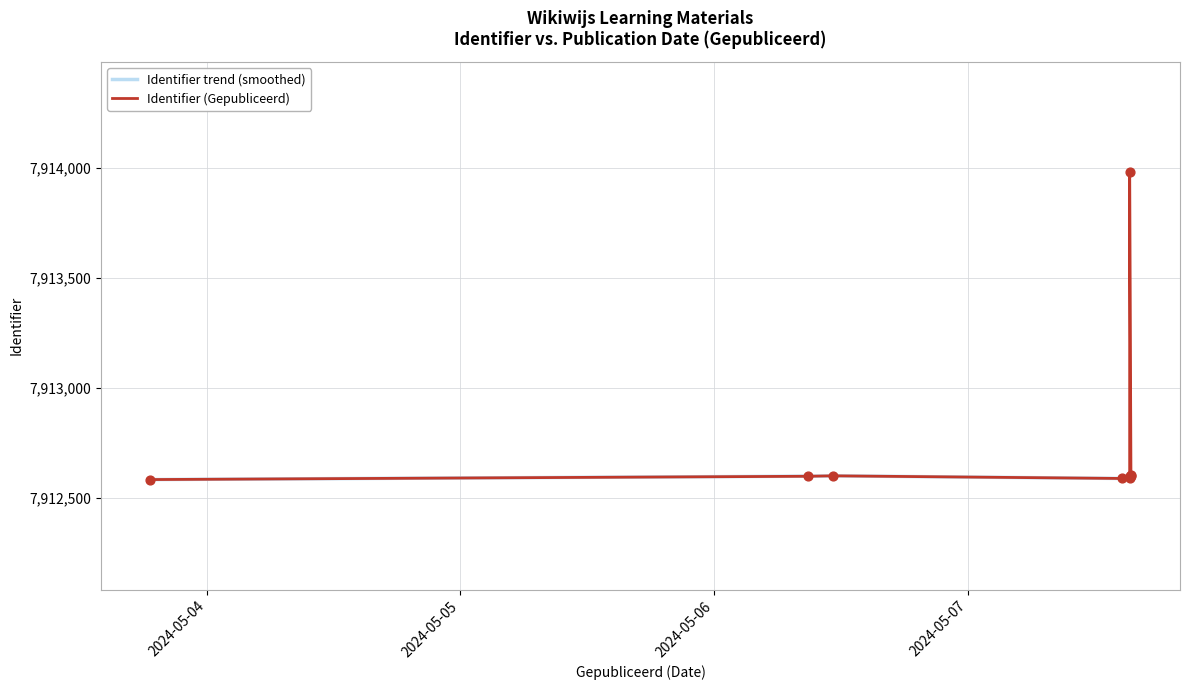

Between 2024-05-07 15:15:52 and 2024-05-07 15:15:36, which is larger?

2024-05-07 15:15:36